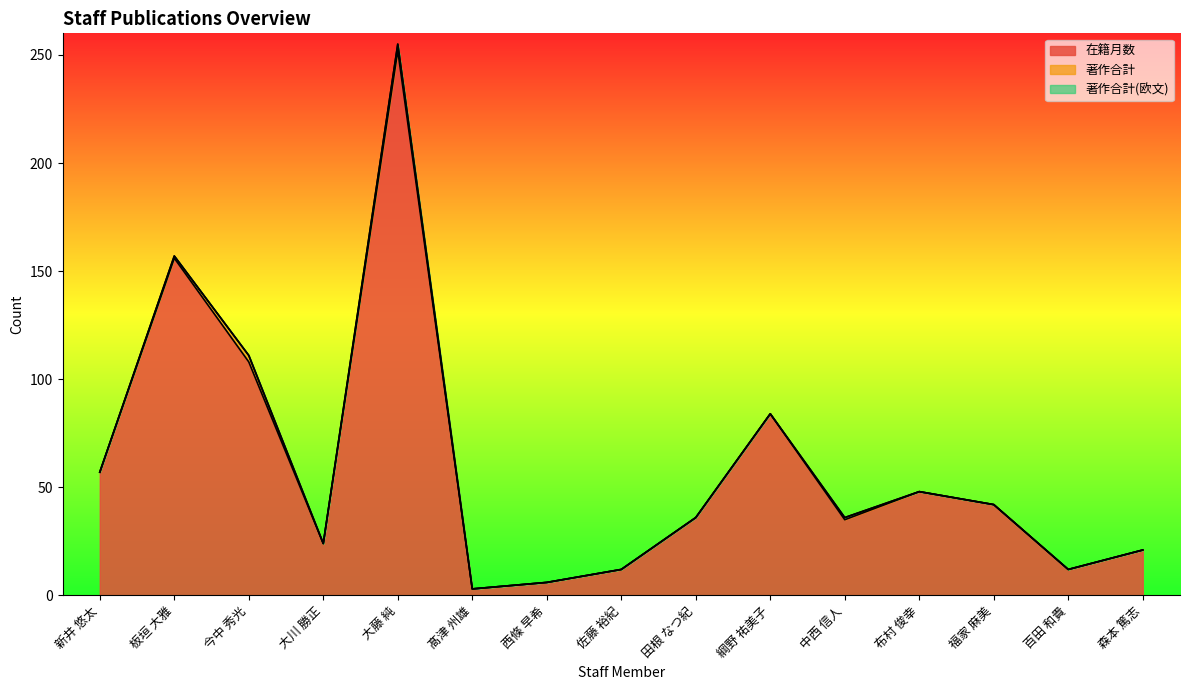

At which label does 在籍月数 reach its minimum?

髙津 州雄